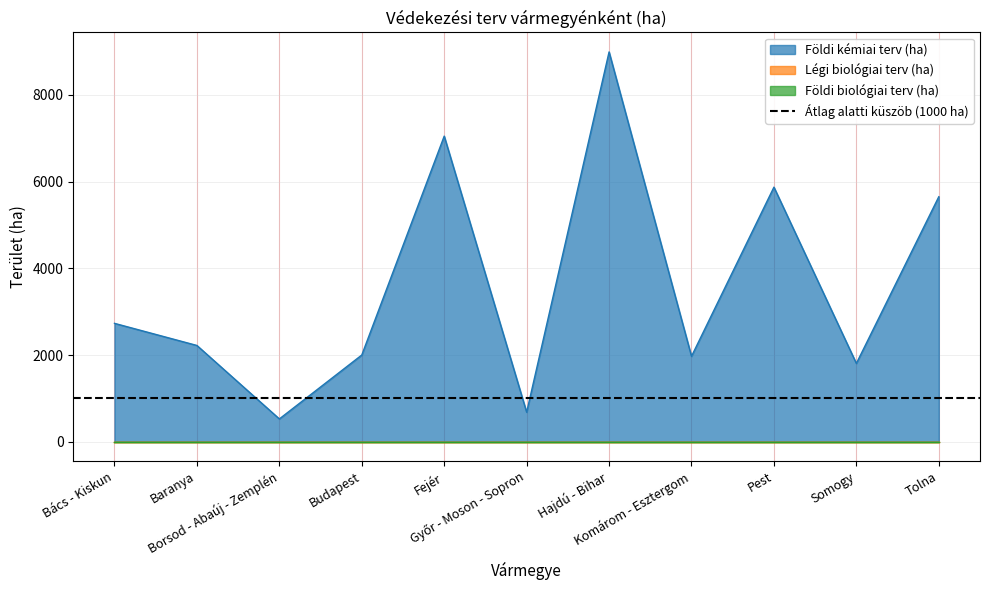

Does the chart have visible grid lines?

Yes